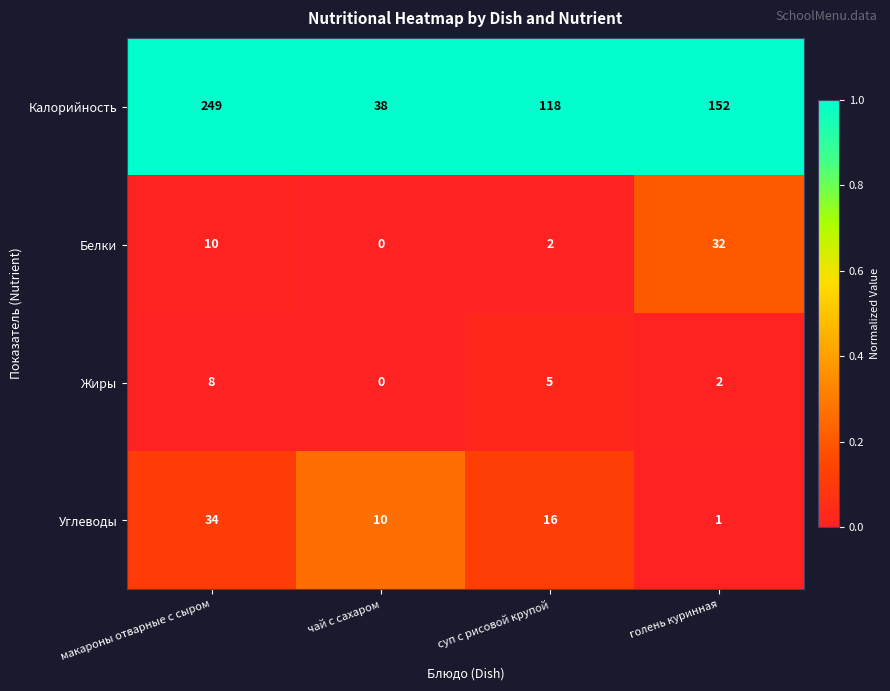

Rank the series at суп с рисовой крупой from lowest to highest value.

Белки, Жиры, Углеводы, Калорийность